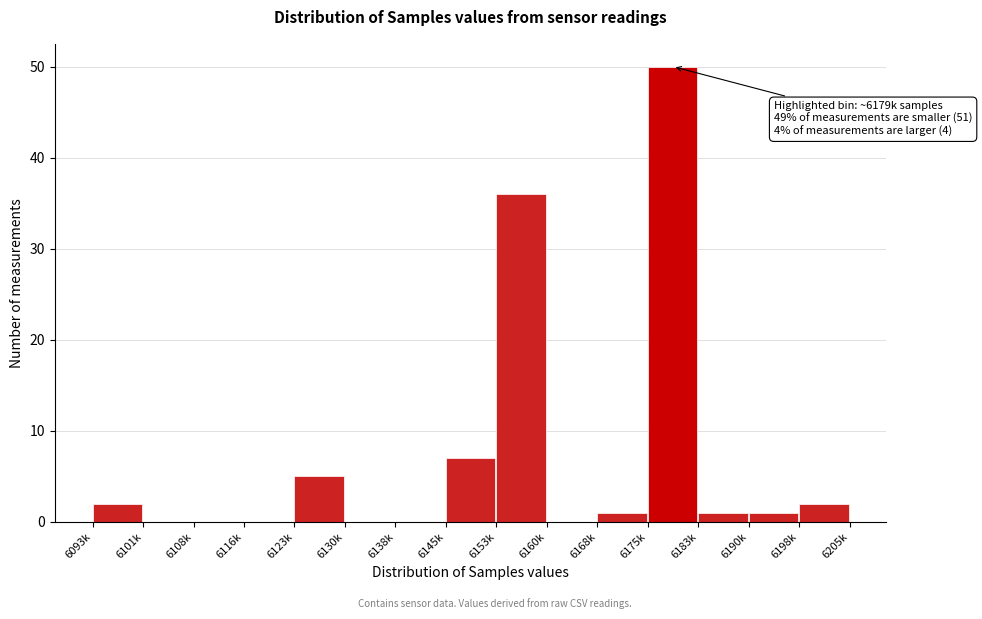

Reading left to right, list all the values displayed in this chart.

6093k=2	6101k=0	6108k=0	6116k=0	6123k=5	6130k=0	6138k=0	6145k=7	6153k=36	6160k=0	6168k=1	6175k=50	6183k=1	6190k=1	6198k=2